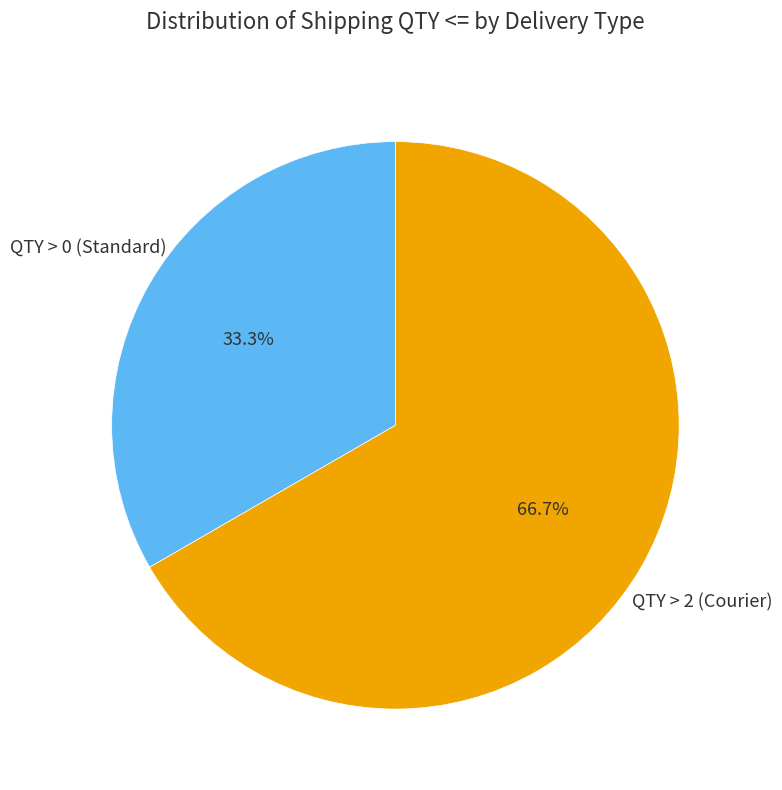

Is there any slice that represents more than half of the pie?

Yes